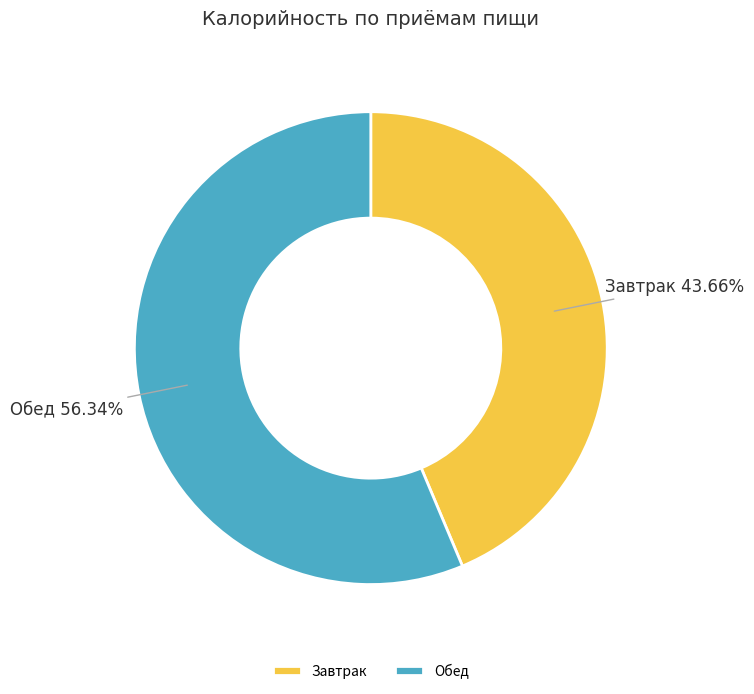

What is the smallest slice in the pie chart?

Завтрак